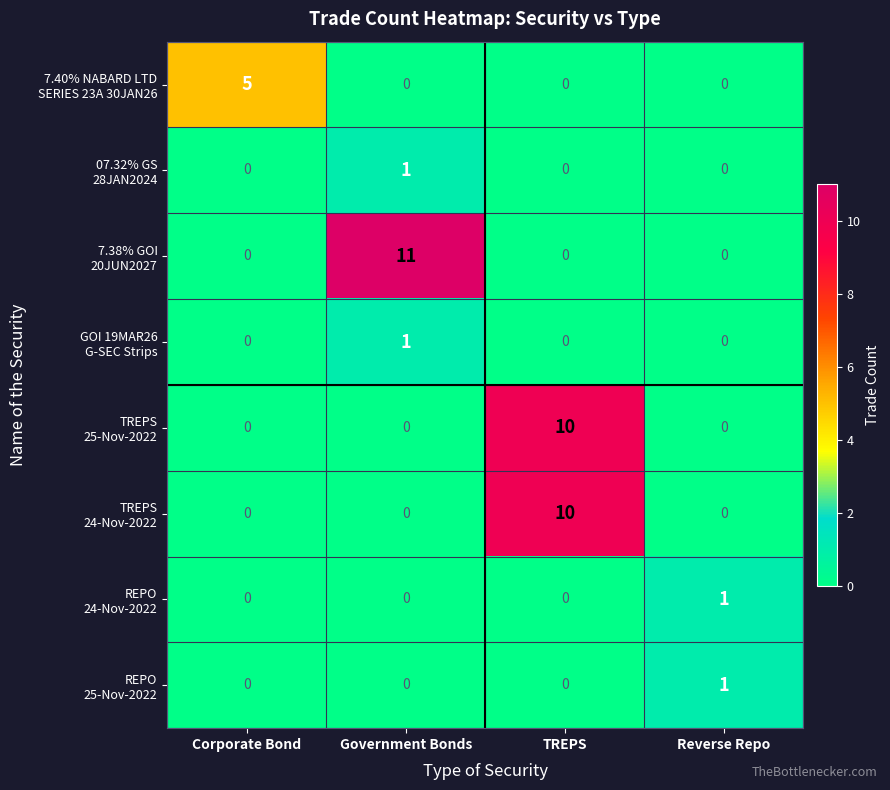

Which label corresponds to the largest value in the chart?

Government Bonds